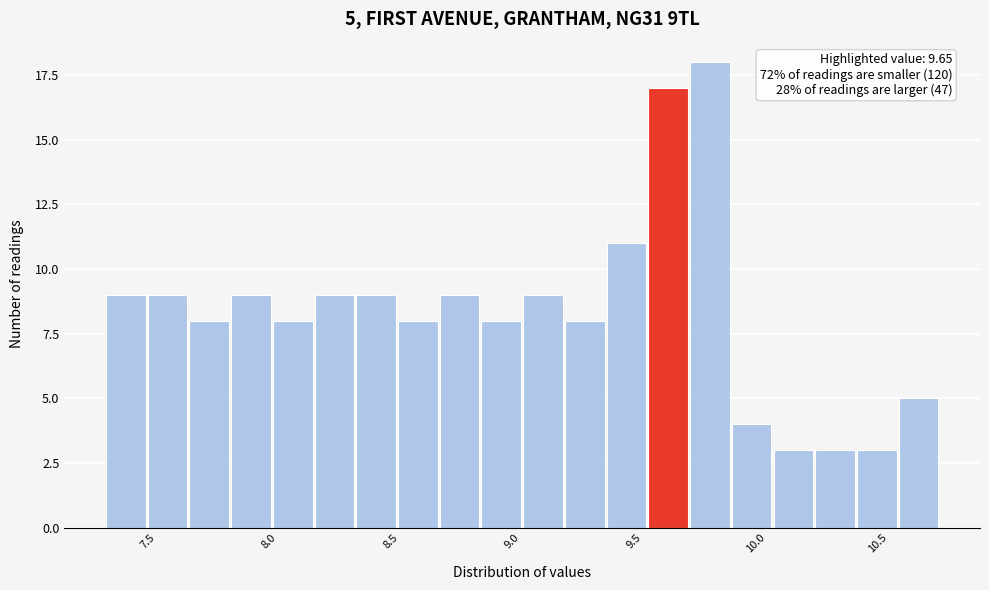

Around what value on the x-axis is the tallest bar? Give the approximate position of its centre, as read against the axis.

9.80